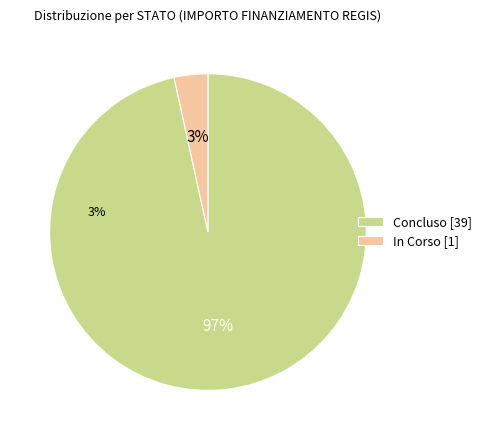

Which slice is the largest?

Concluso [39]